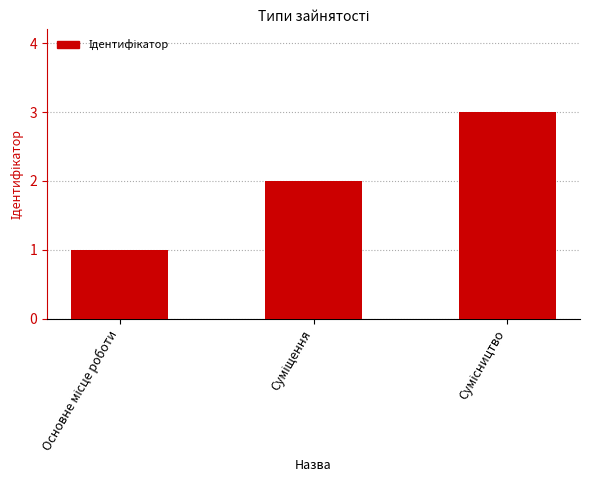

What is the sum of all values?

6